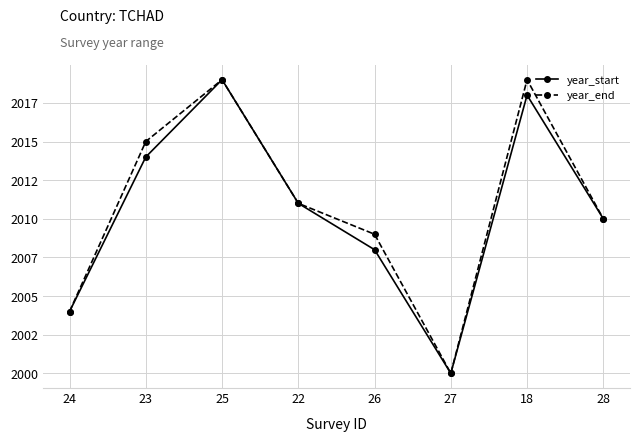

At how many categories does at least one series exceed 2001?

7